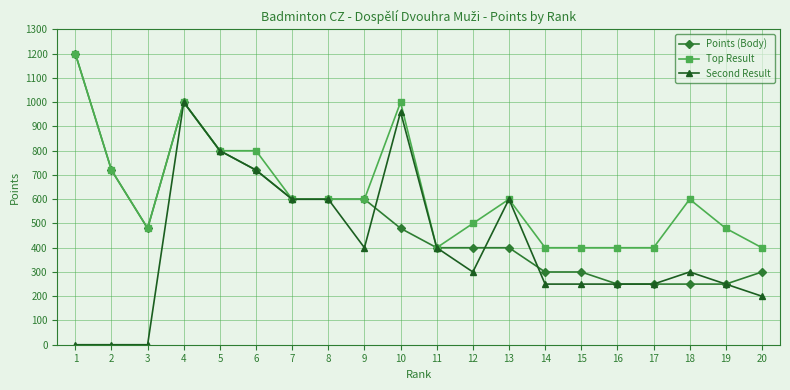

Which series has the widest spread of values?

Second Result